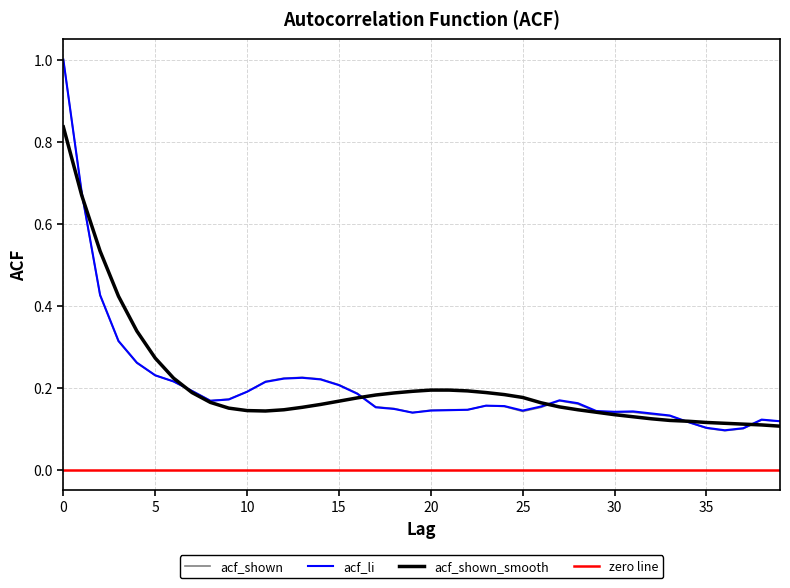

Which has a higher value, 2 or 33?

2